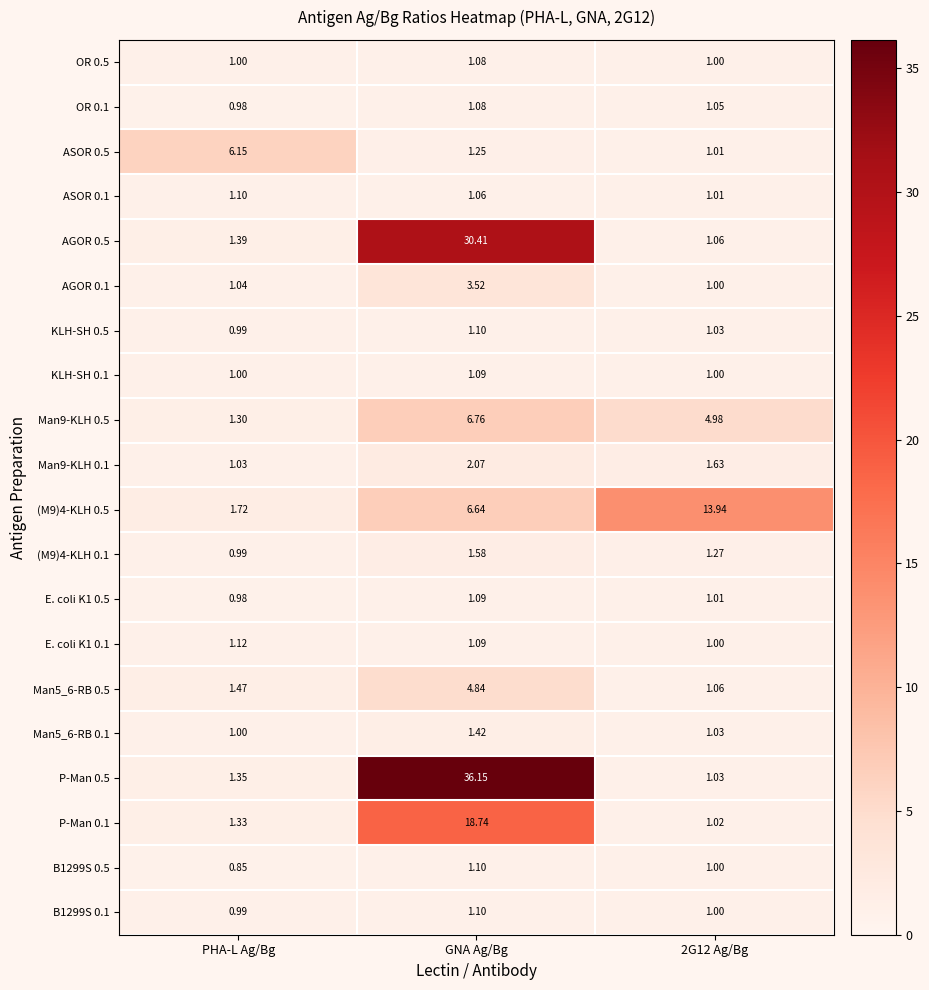

How many categories are shown in the chart?

3